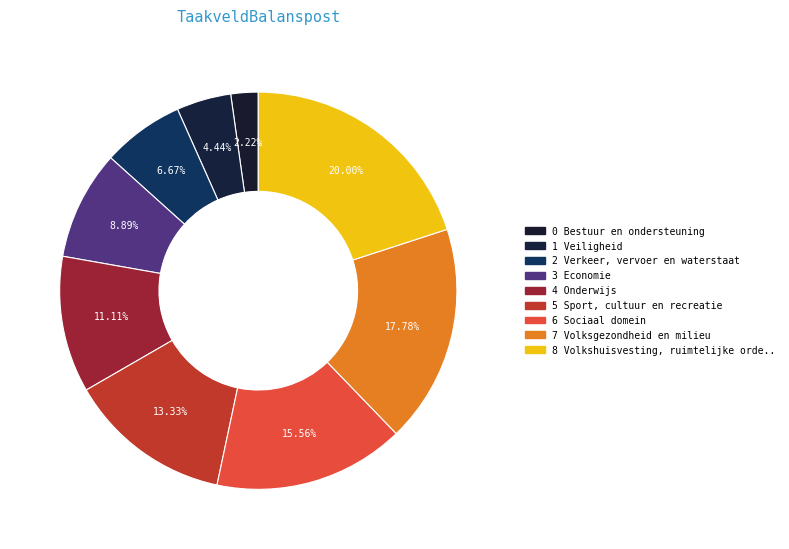

The 6 Sociaal domein slice represents 23% of the pie. True or false?

False